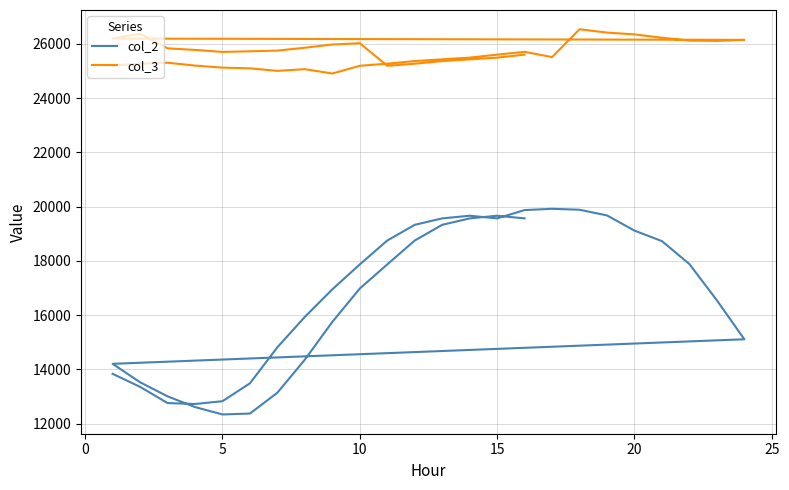

How many lines are shown in the chart?

2